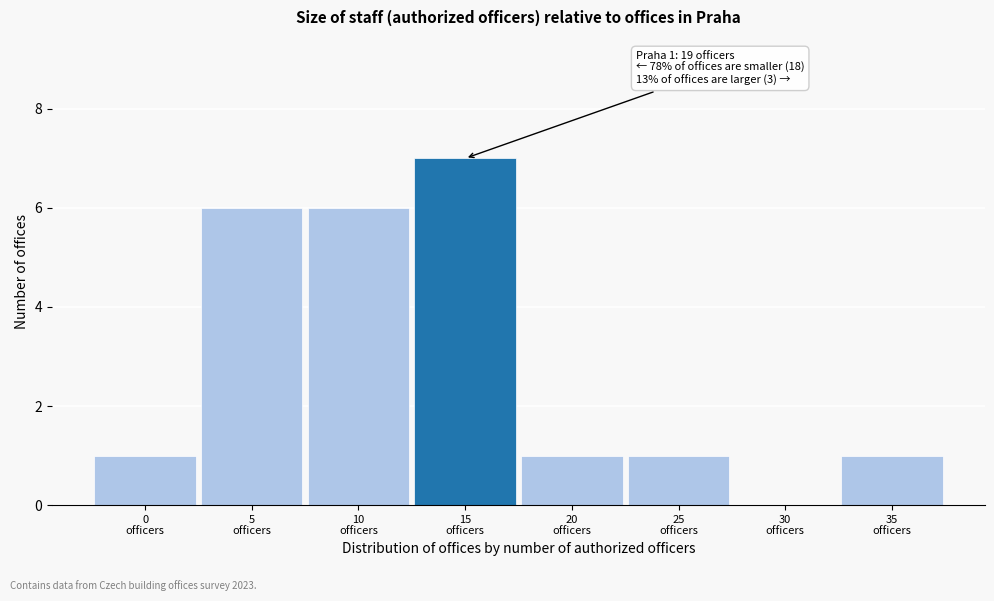

What is the sum of all values?

23